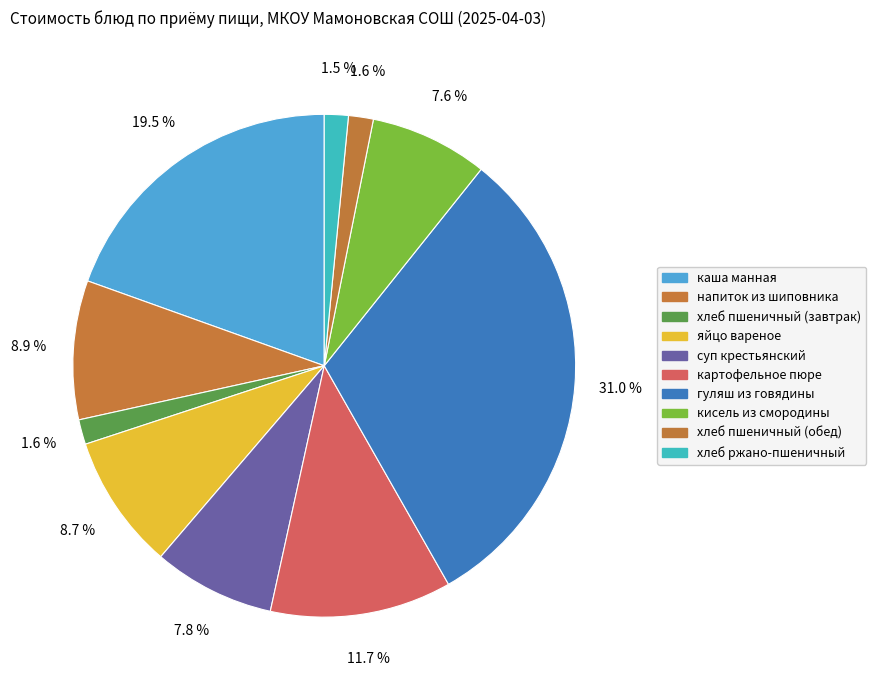

Count the number of slices in the pie.

10